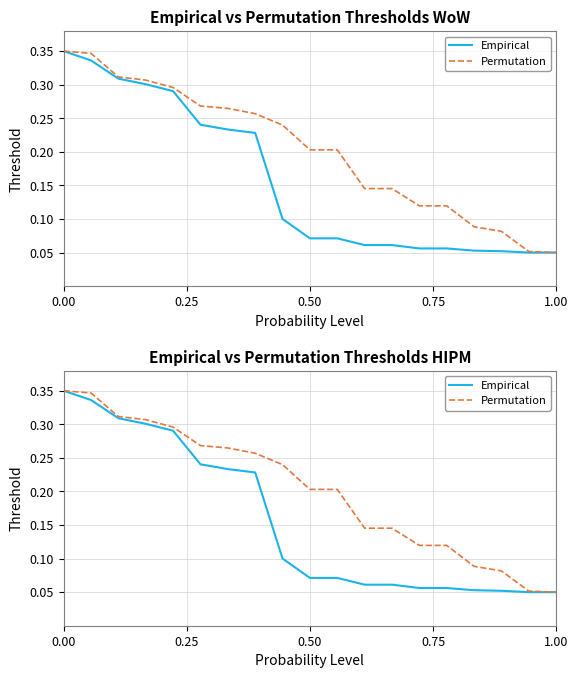

True or false: Permutation has more than 0 interior local peaks.

False